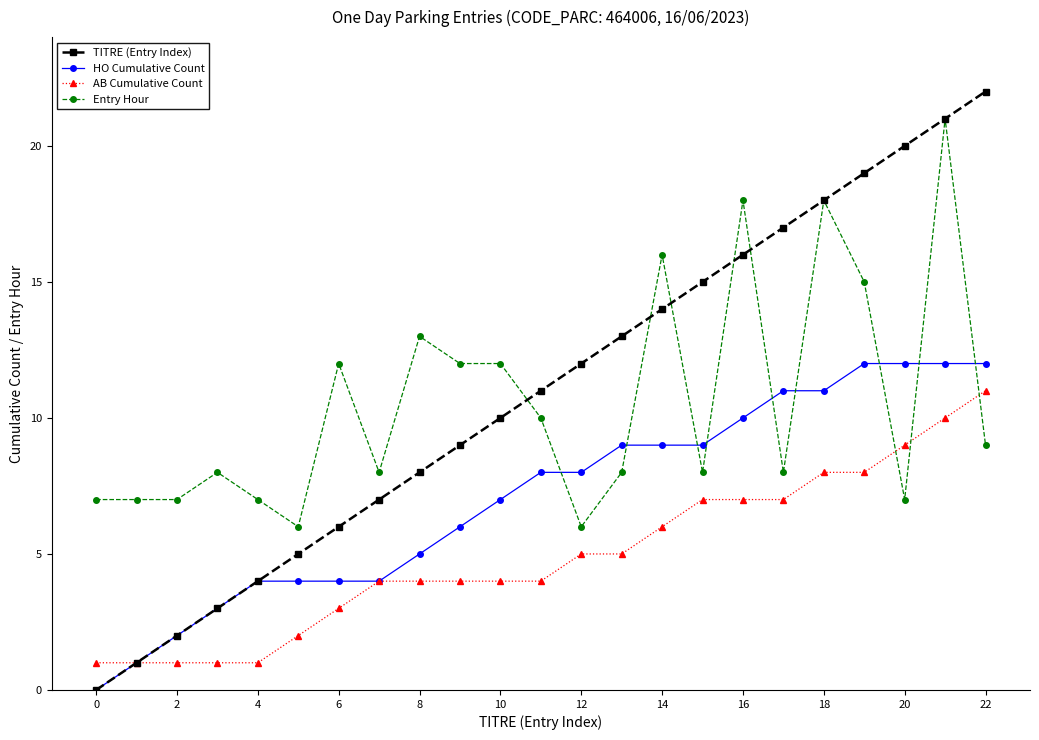

How many times do Entry Hour and HO Cumulative Count cross each other?

9